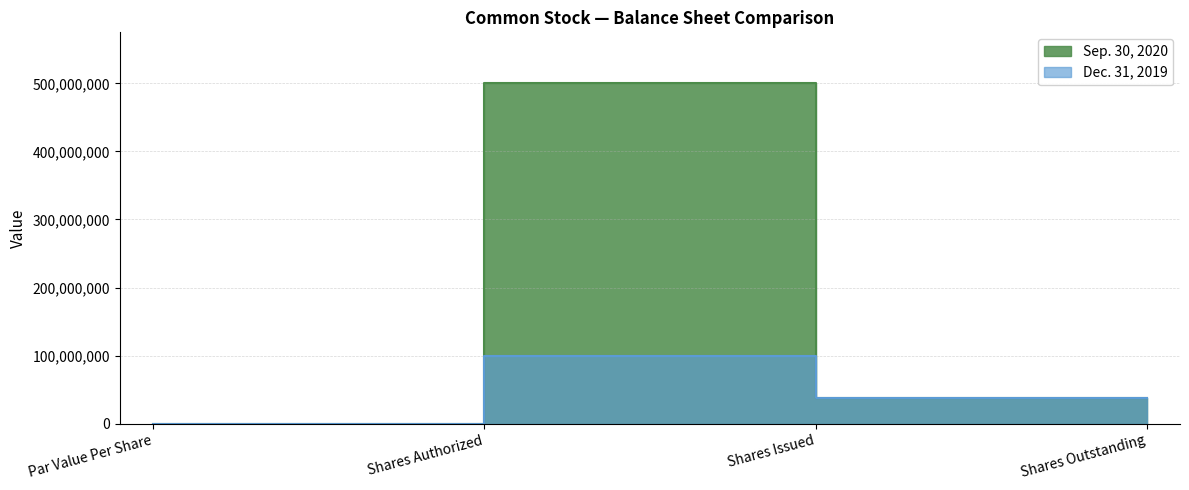

Is the value of Sep. 30, 2020 at Shares Outstanding greater than the value of Dec. 31, 2019 at Par Value Per Share?

Yes